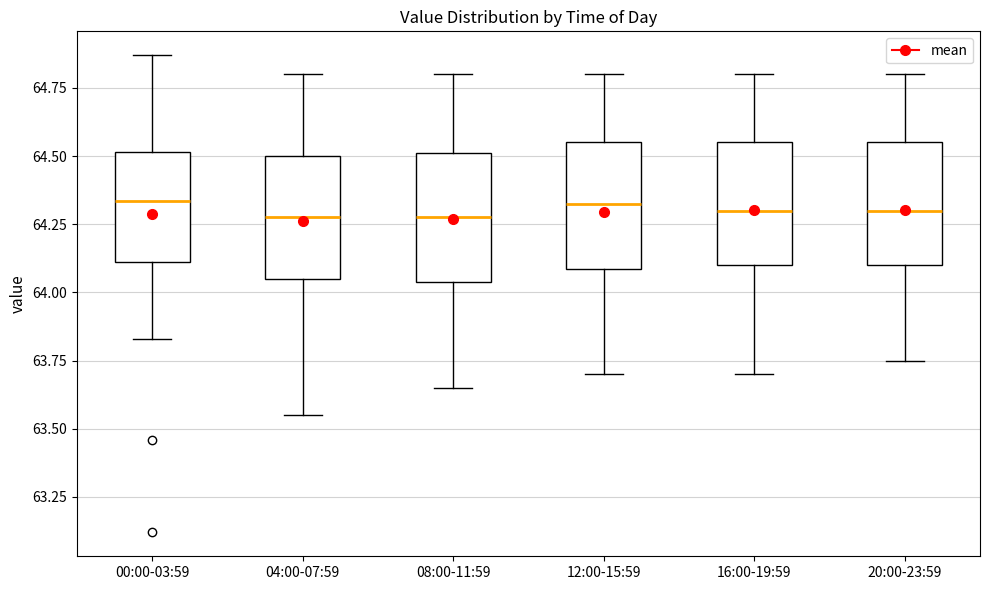

Reading left to right, transcribe this box plot: for each box, give where its median line is, the range the box spans, and where its two whiskers end, as read against the y-axis. The values are not printed on the chart, so give them approximately, as read against the axis.

00:00-03:59: median 64.35, box 64.10 to 64.50, whiskers 63.85 to 64.85
04:00-07:59: median 64.30, box 64.05 to 64.50, whiskers 63.55 to 64.80
08:00-11:59: median 64.30, box 64.05 to 64.50, whiskers 63.65 to 64.80
12:00-15:59: median 64.35, box 64.10 to 64.55, whiskers 63.70 to 64.80
16:00-19:59: median 64.30, box 64.10 to 64.55, whiskers 63.70 to 64.80
20:00-23:59: median 64.30, box 64.10 to 64.55, whiskers 63.75 to 64.80